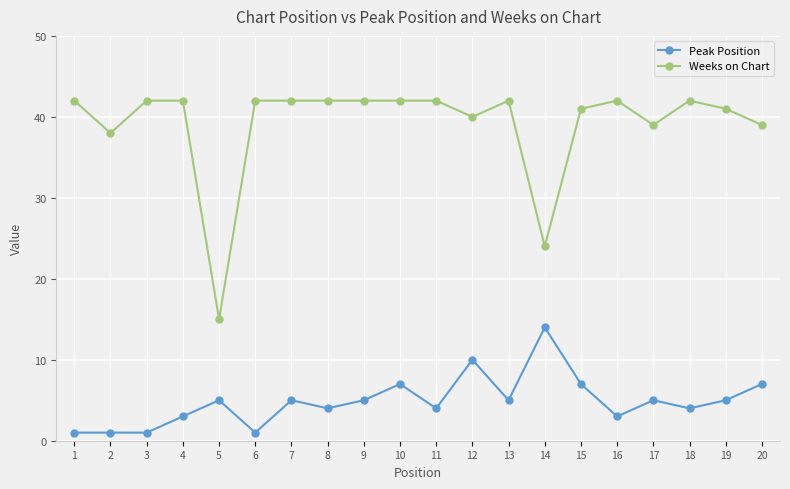

Reading left to right, list all the values displayed in this chart.

Peak Position: 1=1	2=1	3=1	4=3	5=5	6=1	7=5	8=4	9=5	10=7	11=4	12=10	13=5	14=14	15=7	16=3	17=5	18=4	19=5	20=7
Weeks on Chart: 1=42	2=38	3=42	4=42	5=15	6=42	7=42	8=42	9=42	10=42	11=42	12=40	13=42	14=24	15=41	16=42	17=39	18=42	19=41	20=39